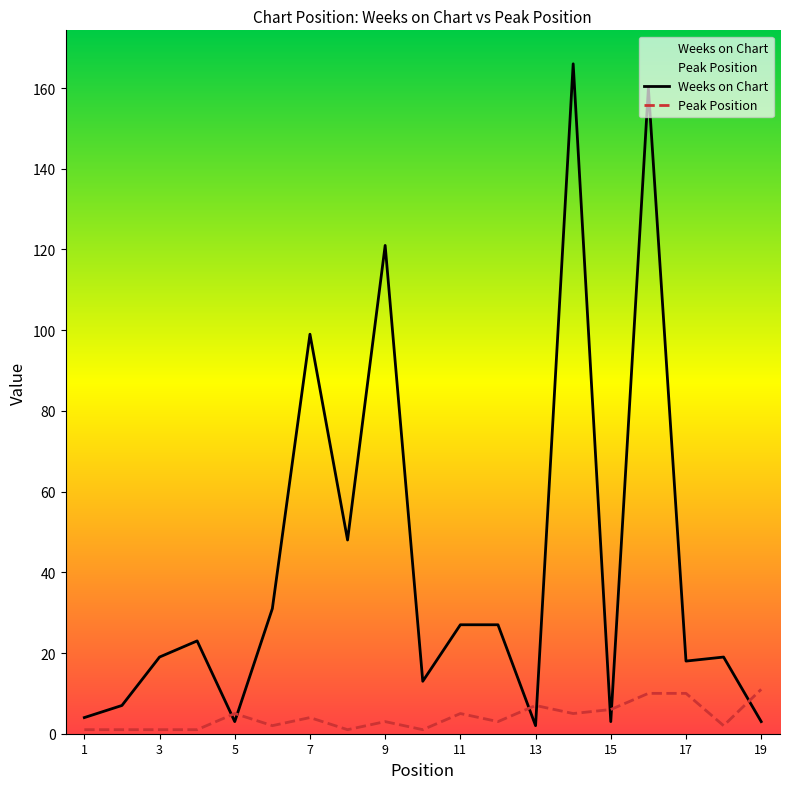

Which series has the largest total across all categories?

Weeks on Chart